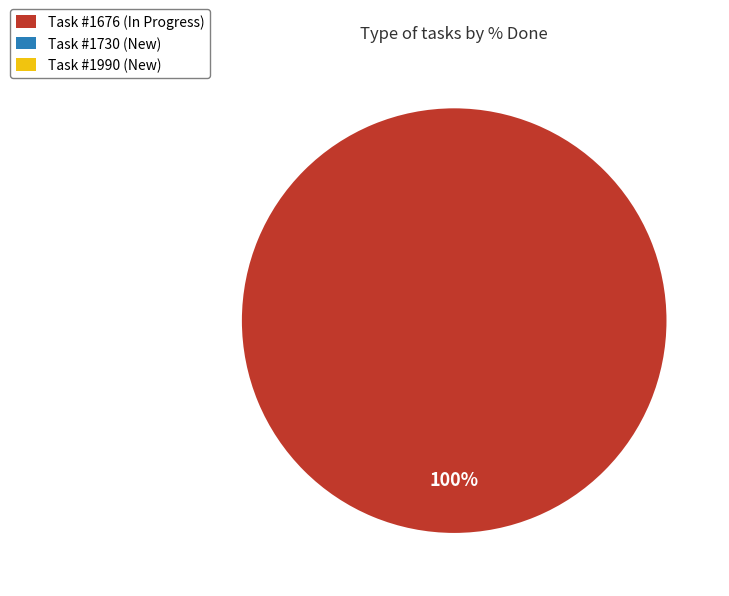

Which category accounts for the majority?

Task #1676 (In Progress)